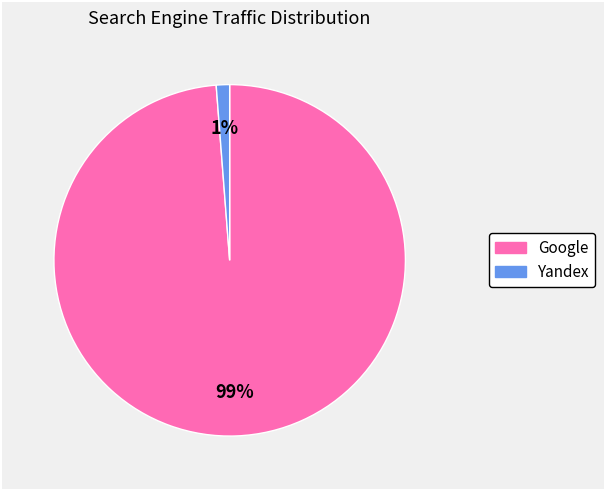

Does any single category account for the majority?

Yes